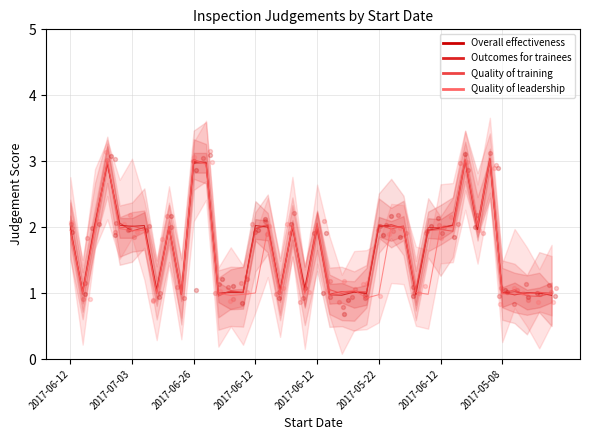

At which category is the sum across all series the highest?

2017-05-02